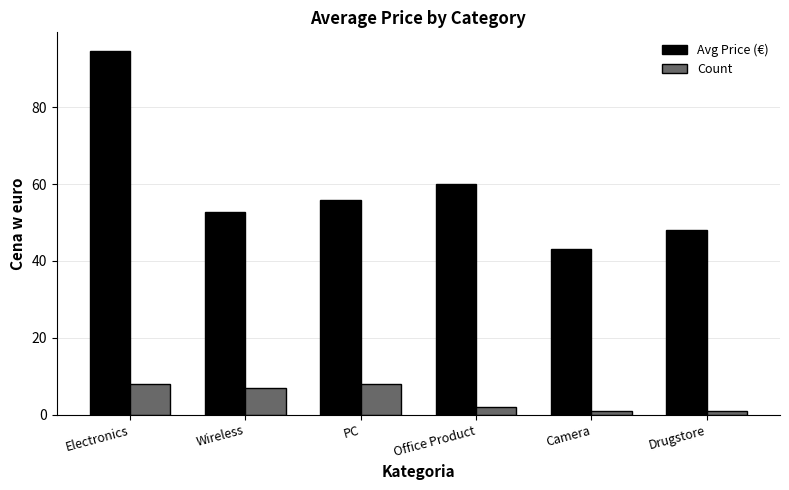

What is the difference between the Avg Price (€) values at Office Product and PC?

4.1